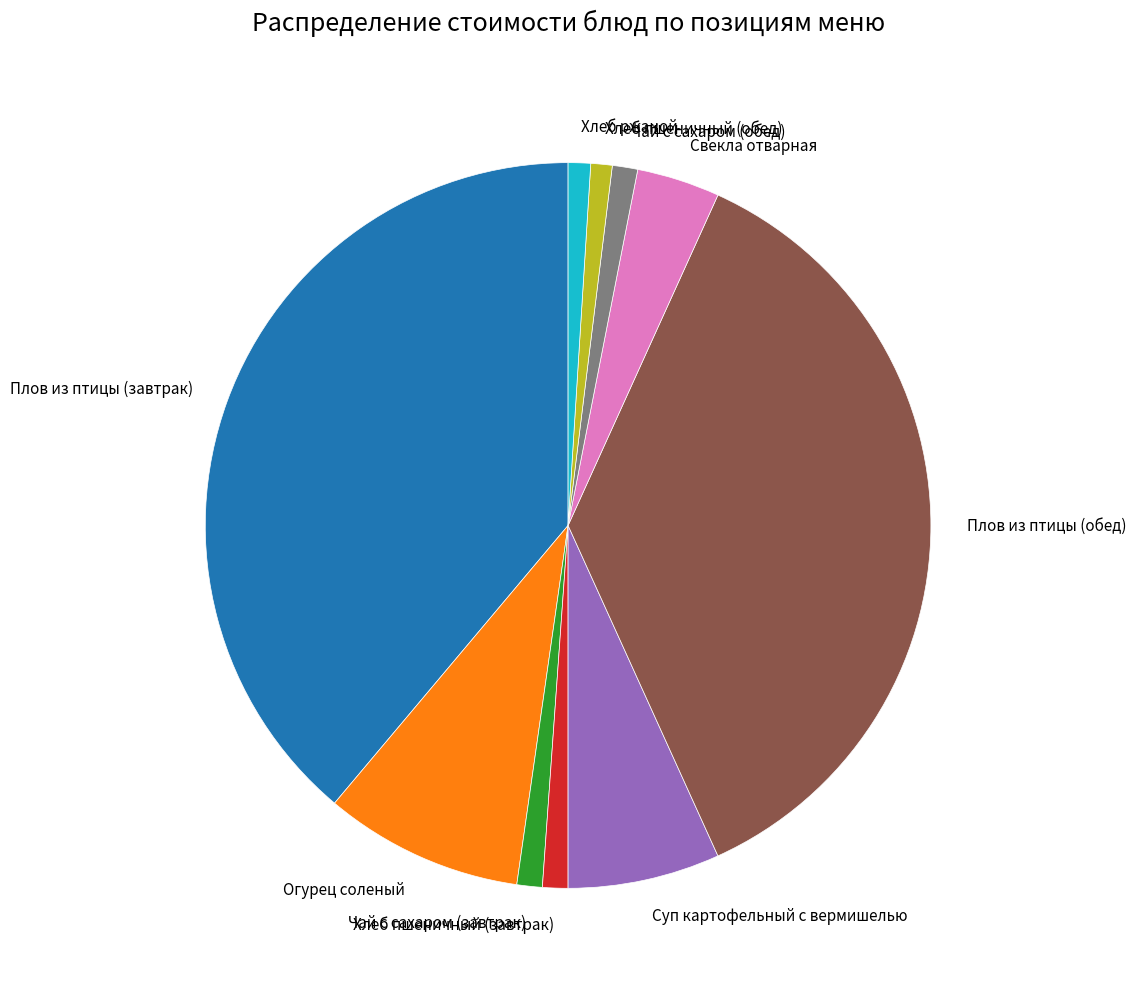

True or false: Огурец соленый accounts for 9% of the total.

True